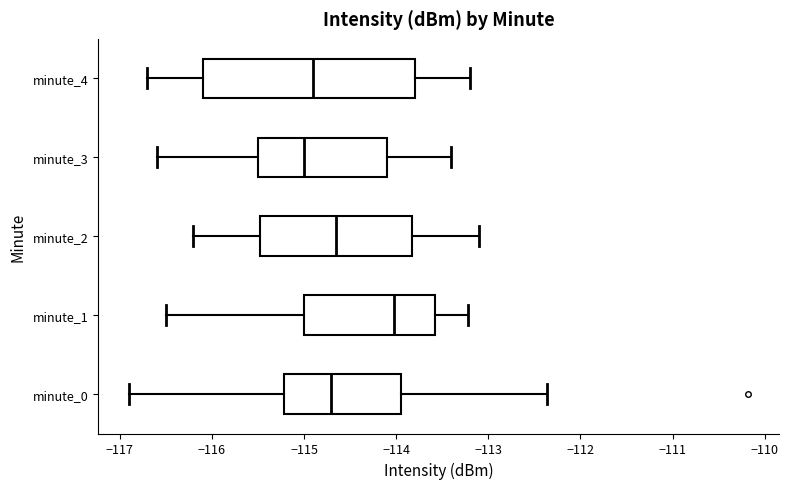

Reading bottom to top, transcribe this box plot: for each box, give where its median line is, the range the box spans, and where its two whiskers end, as read against the x-axis. The values are not printed on the chart, so give them approximately, as read against the axis.

minute_0: median -114.7, box -115.2 to -113.9, whiskers -116.9 to -112.4
minute_1: median -114.0, box -115.0 to -113.6, whiskers -116.5 to -113.2
minute_2: median -114.6, box -115.5 to -113.8, whiskers -116.2 to -113.1
minute_3: median -115.0, box -115.5 to -114.1, whiskers -116.6 to -113.4
minute_4: median -114.9, box -116.1 to -113.8, whiskers -116.7 to -113.2